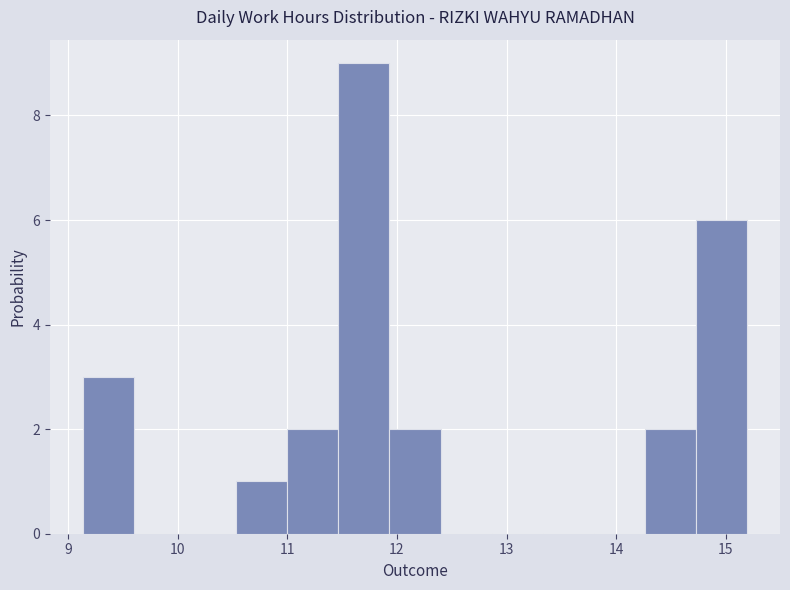

Which range on the x-axis has the tallest bar?

11.5 to 11.9